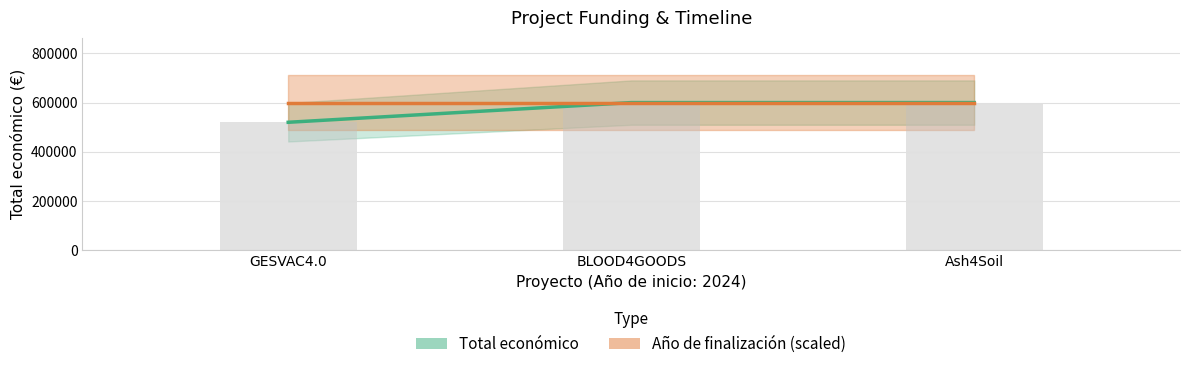

Which label corresponds to the smallest value in the chart?

GESVAC4.0